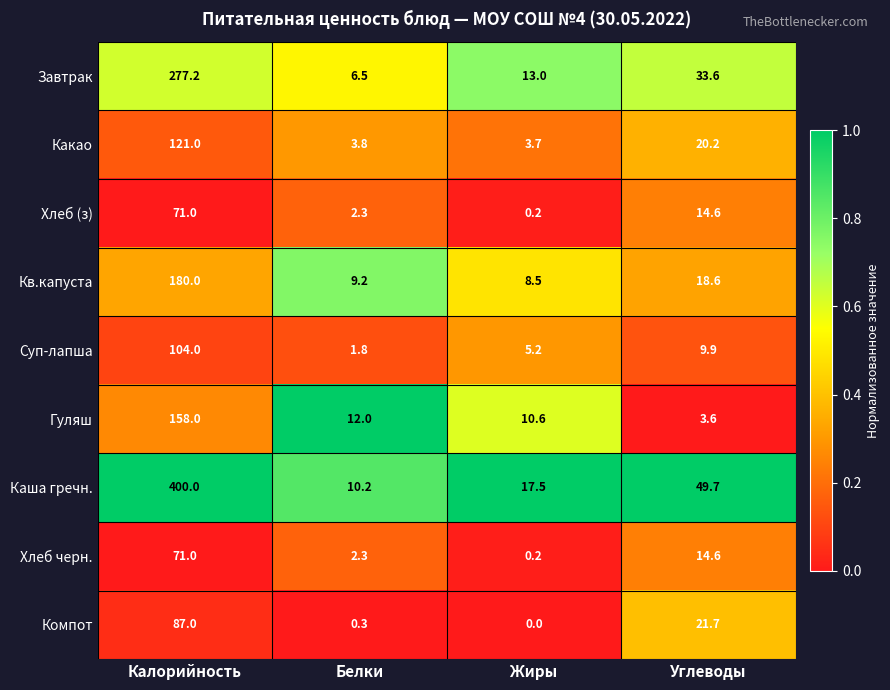

What is the difference between the highest and lowest values at Калорийность?

329.0